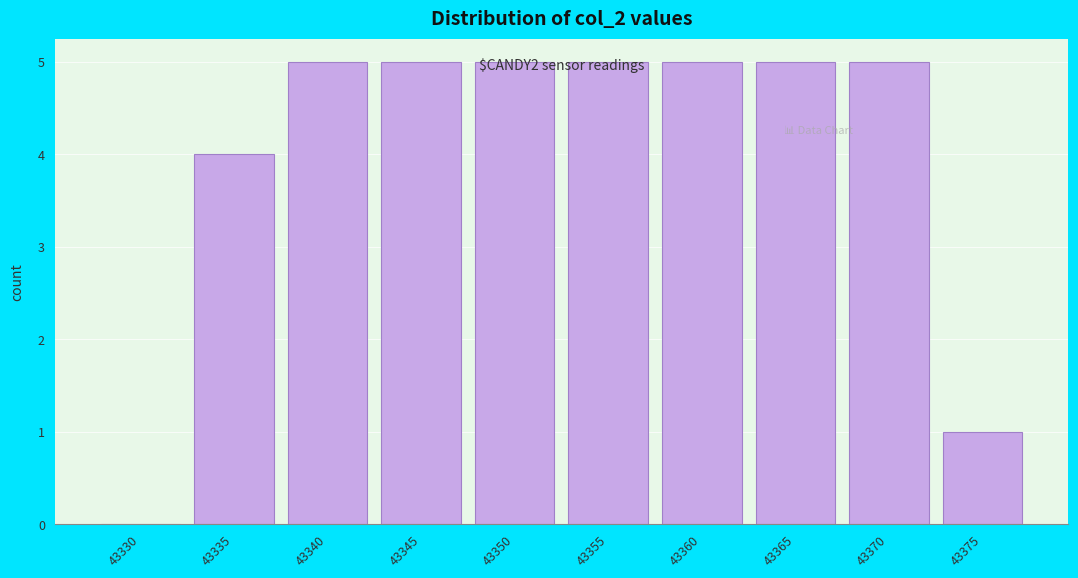

The chart shows a value of -2 at 43330. True or false?

False